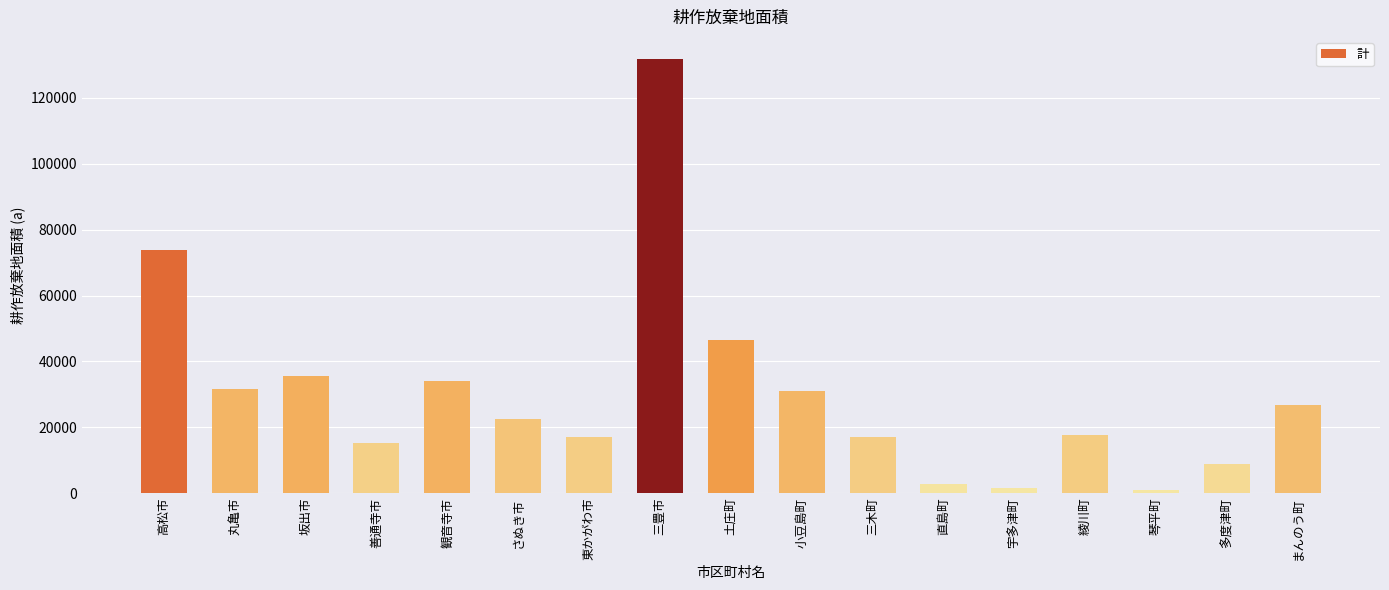

What is the maximum value shown in the chart?

131957